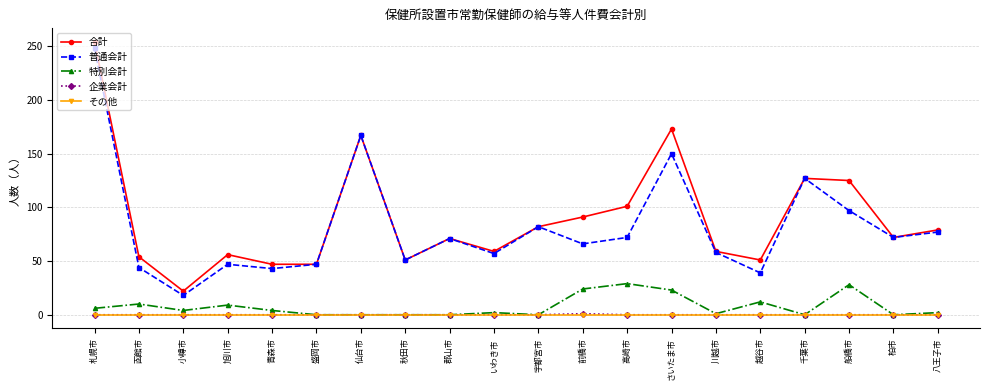

Is it true that 普通会計 equals 55 at 越谷市?

False